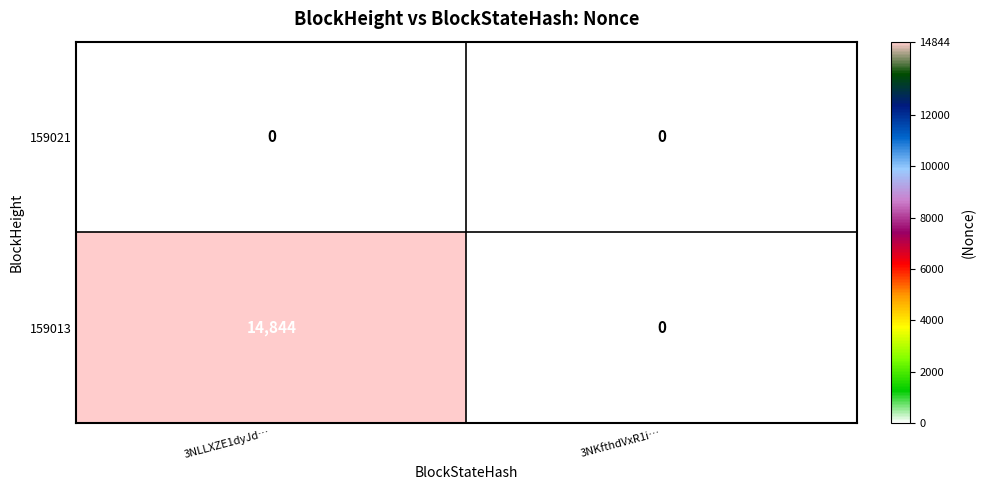

Between 3NLLXZE1dyJd… and 3NKfthdVxR1i…, which series saw the biggest shift?

159013